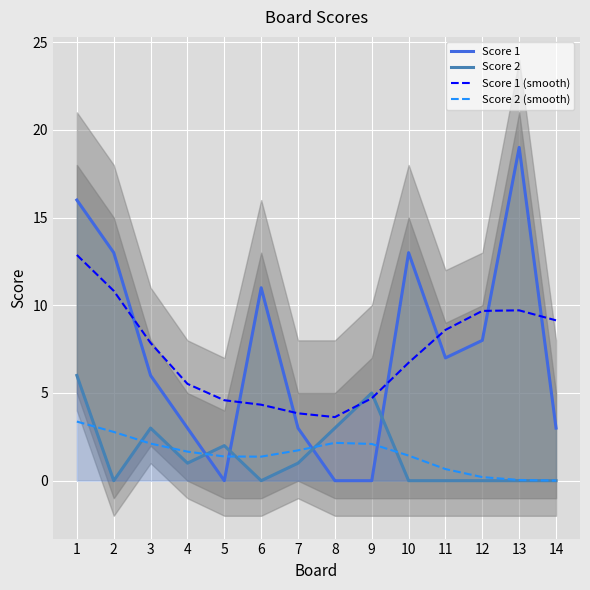

Where is the first local minimum for Score 2 (smooth)?

6